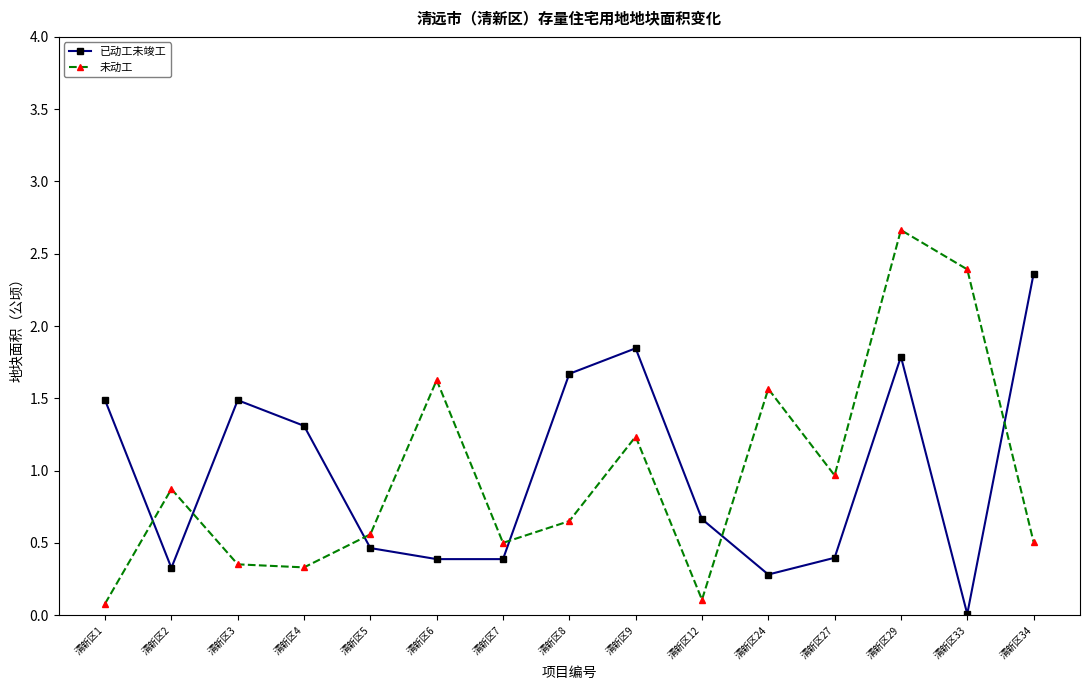

Where is the first local maximum for 未动工?

清新区2